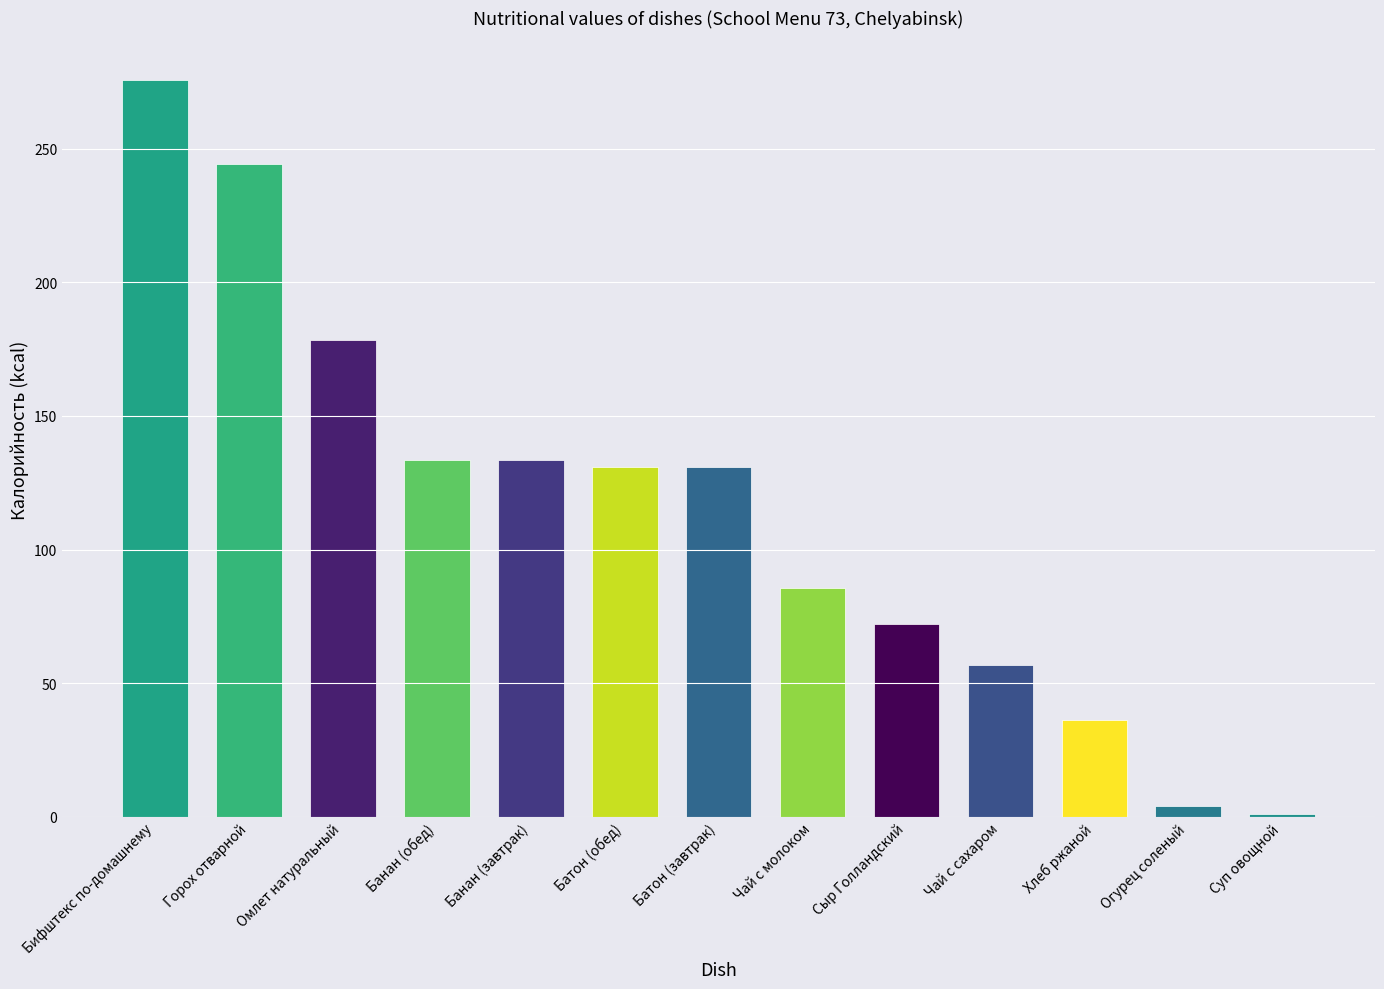

What is the greatest value displayed?

275.8